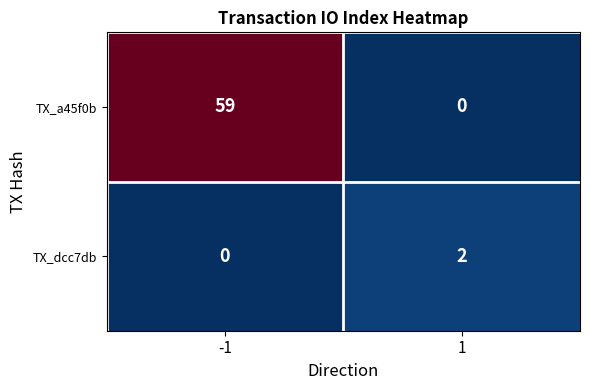

What is the maximum value shown in the chart?

59